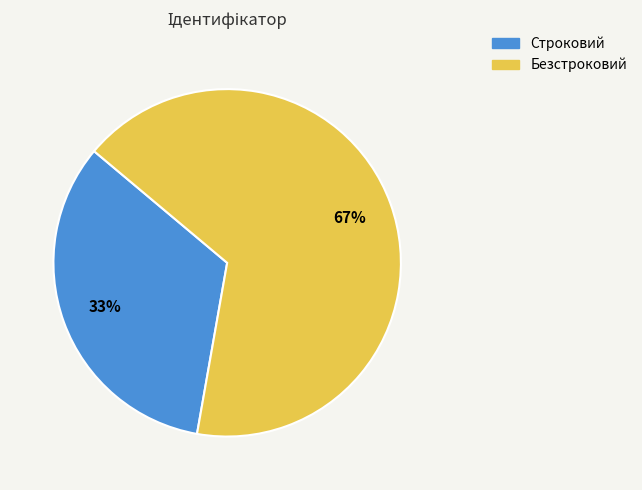

Is the sum of Безстроковий and Строковий greater than half?

Yes